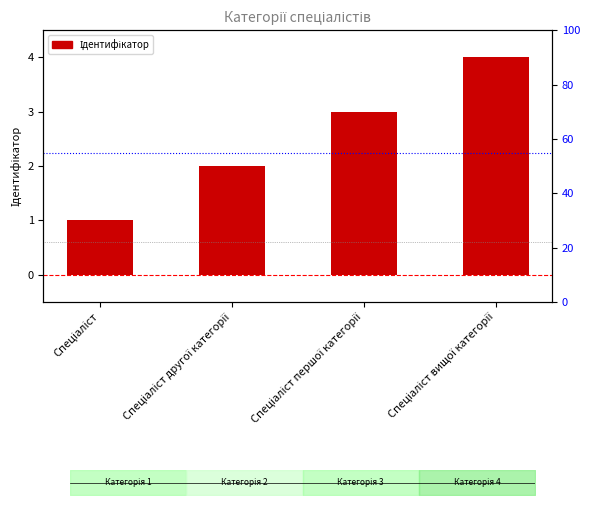

How many bars are there in total?

4